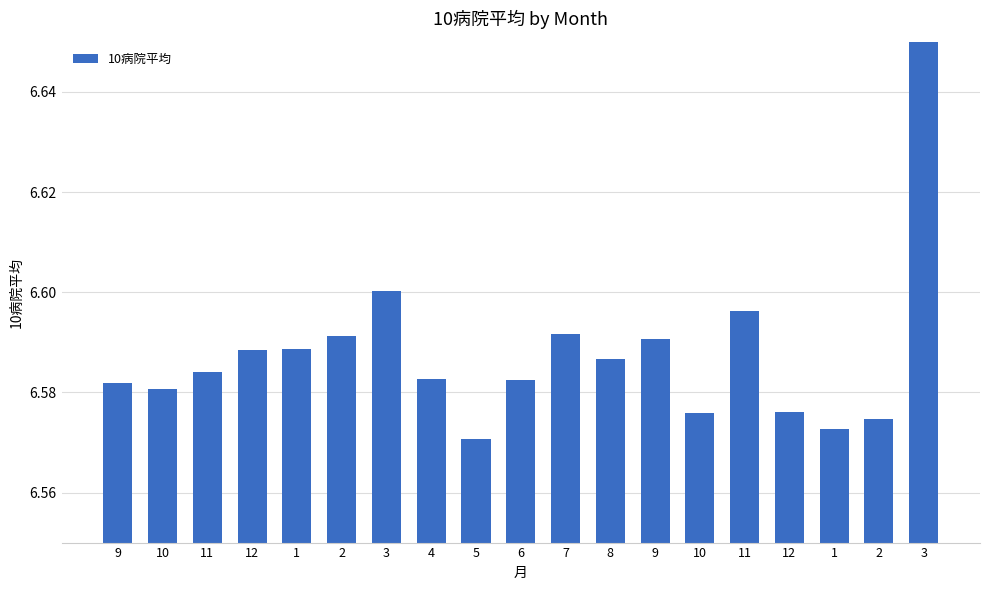

What is the sum of the values at 9 and 7?

13.2